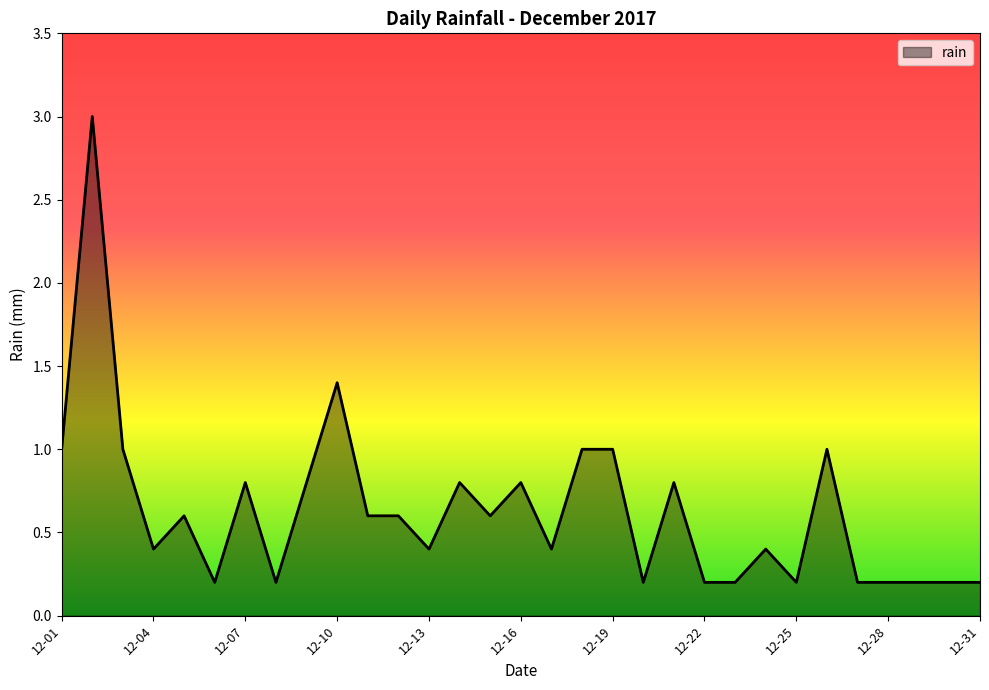

What is the difference between the maximum and minimum values?

2.8